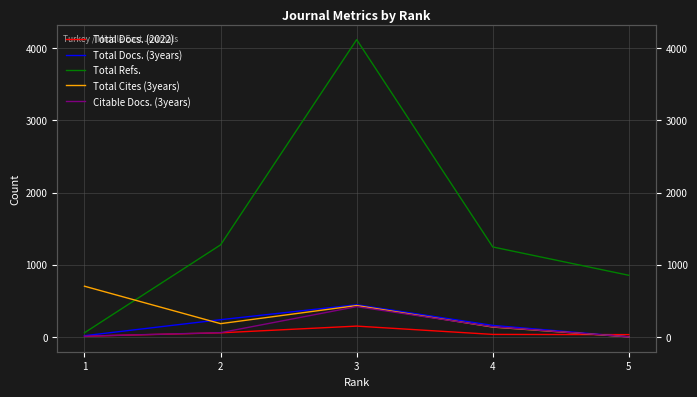

Between which two adjacent categories do Total Cites (3years) and Total Docs. (2022) first intersect?

4 and 5